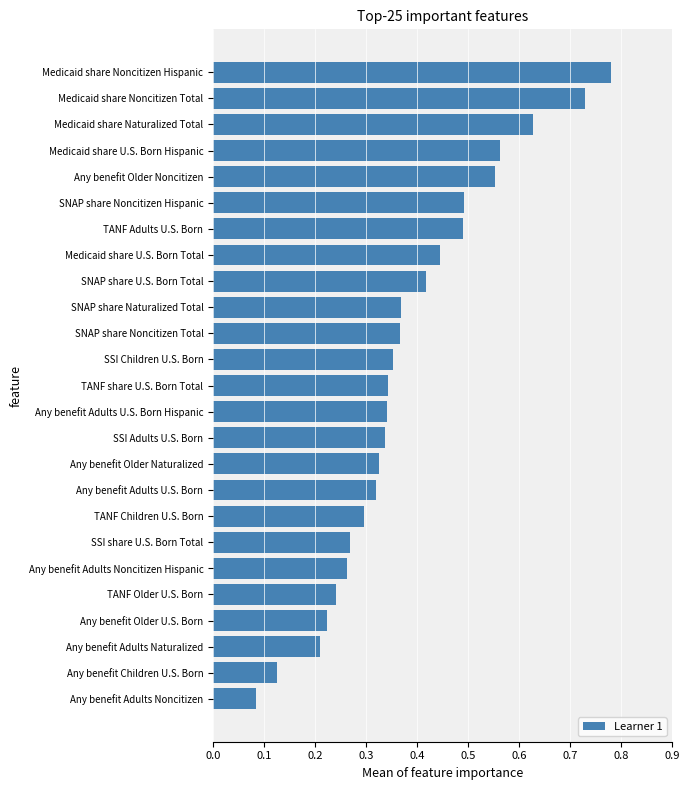

How many bars are there in total?

25